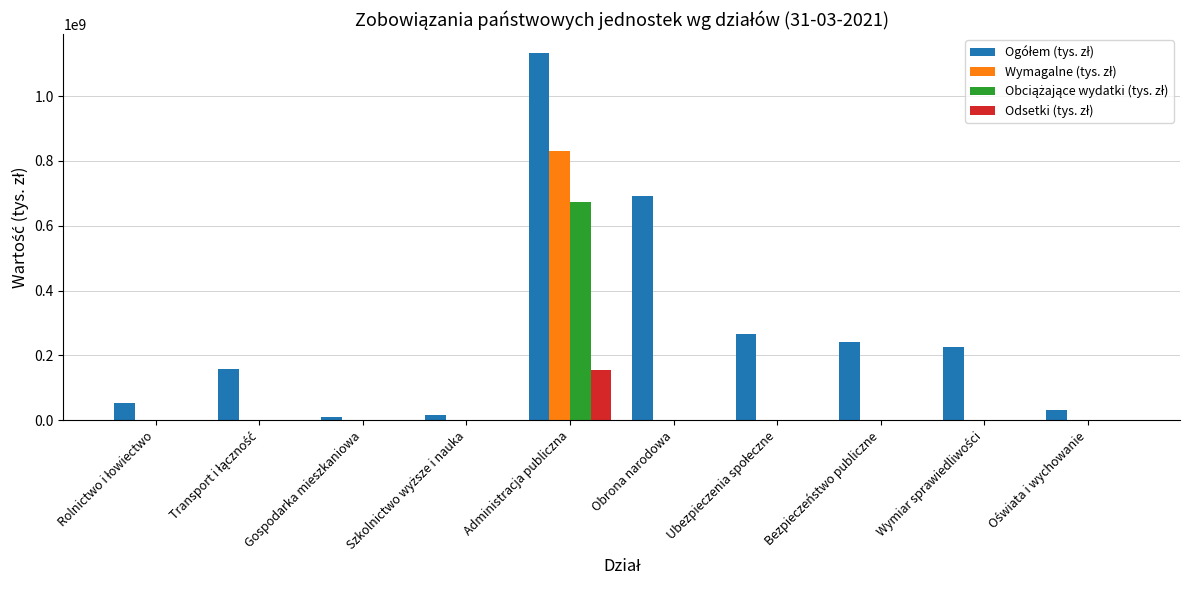

At which category is the sum across all series the highest?

Administracja publiczna